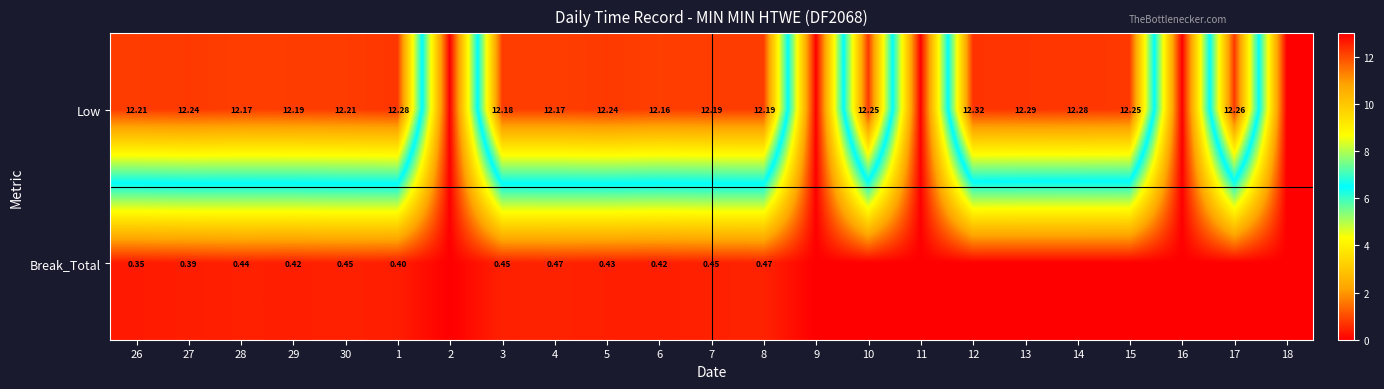

Is the value of Low at 17 greater than the value of Break_Total at 1?

Yes